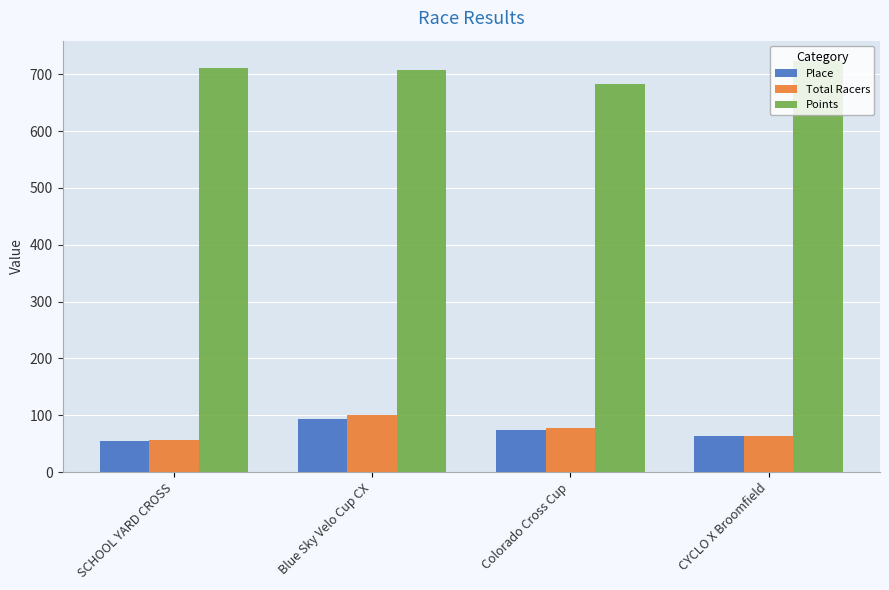

Rank the series by their maximum value, from lowest to highest.

Place, Total Racers, Points